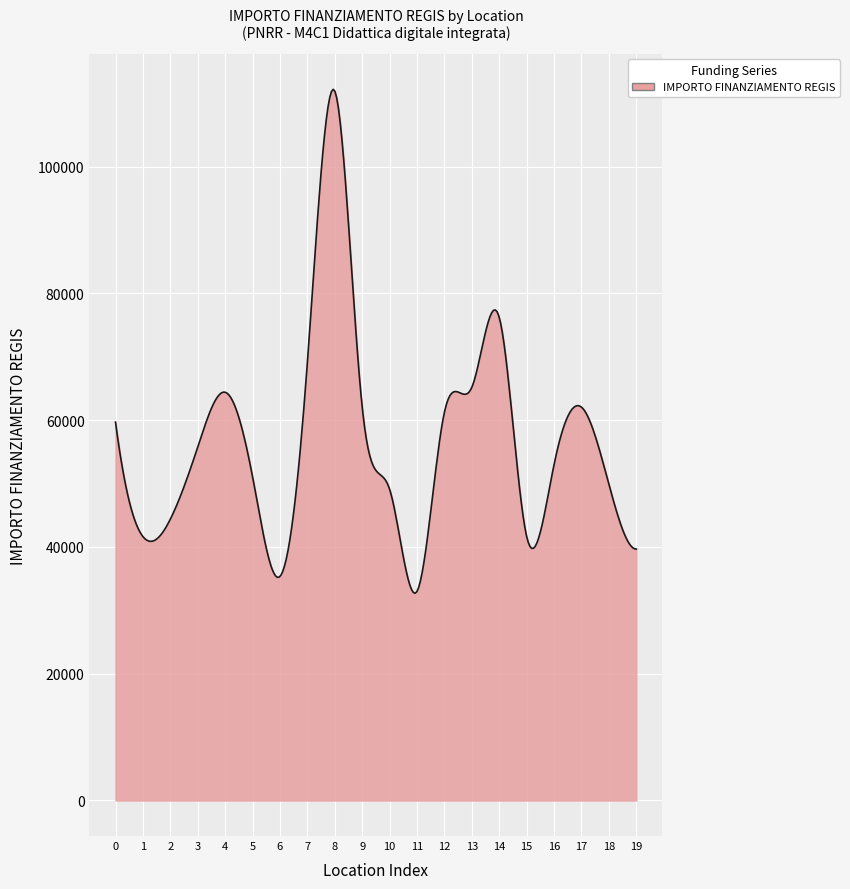

What is the maximum value shown in the chart?

112215.9